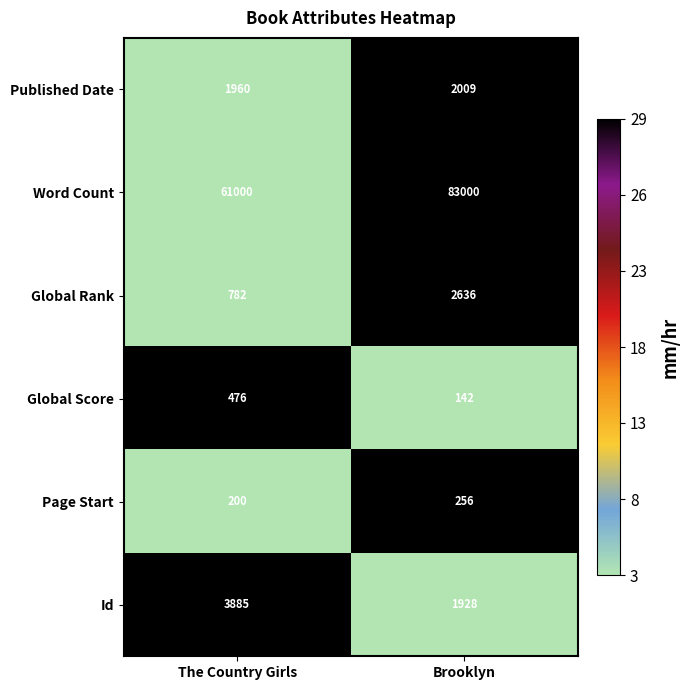

What is the difference between the Id values at Brooklyn and The Country Girls?

1957